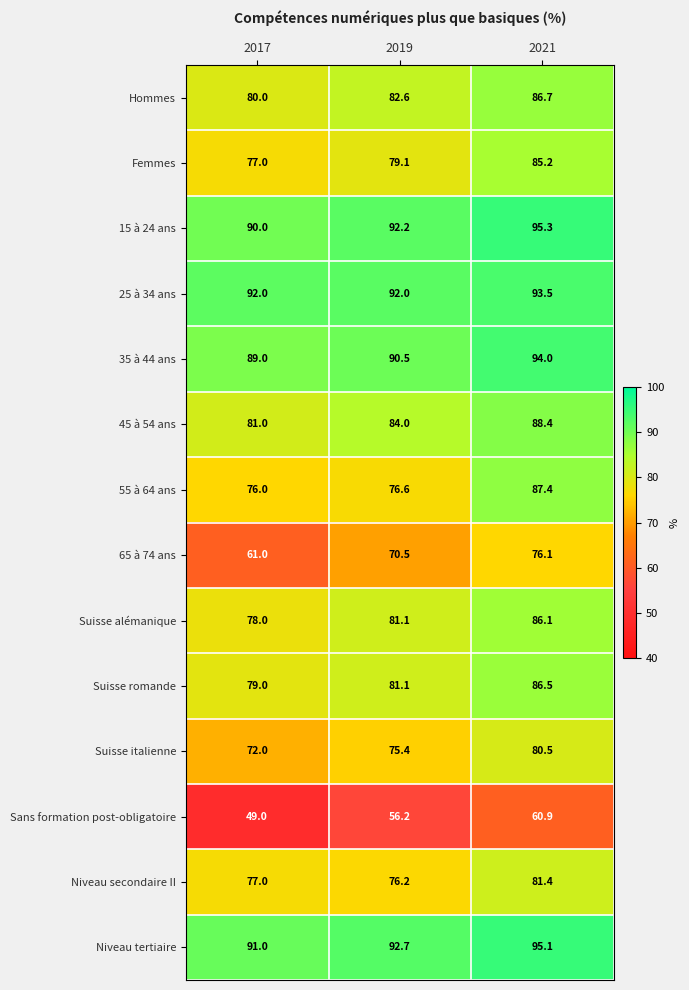

What is the approximate value of Niveau tertiaire at 2019?

92.7